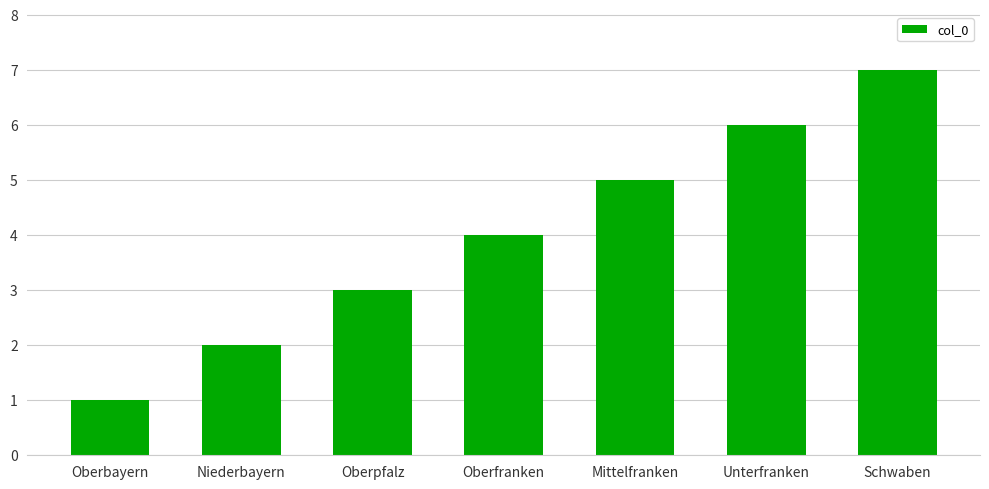

Is it true that the value at Mittelfranken is 5?

True